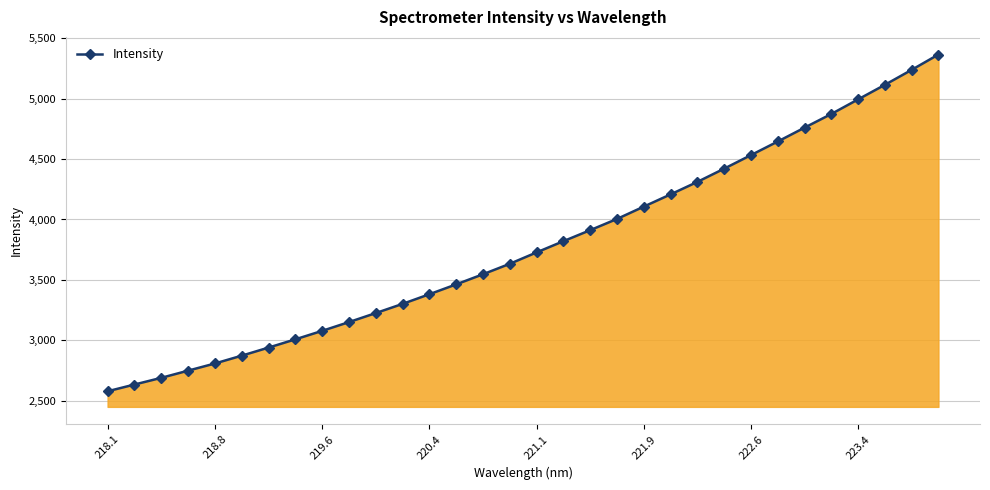

What is the value of the 22nd point from the left?

4207.8